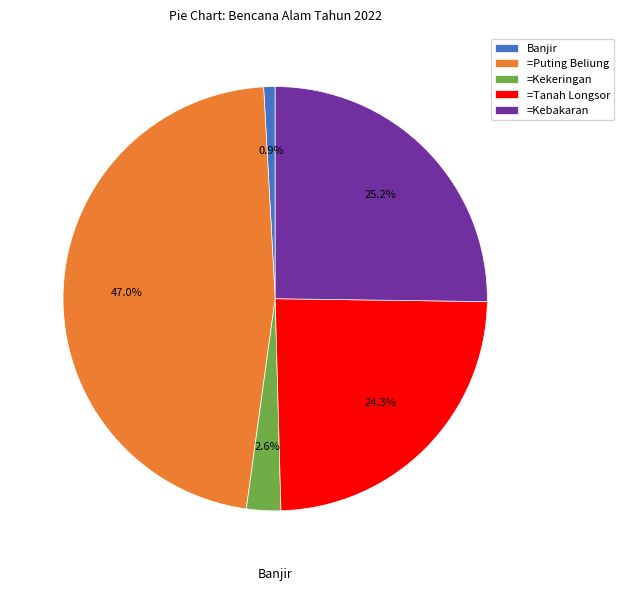

What is the smallest slice in the pie chart?

Banjir